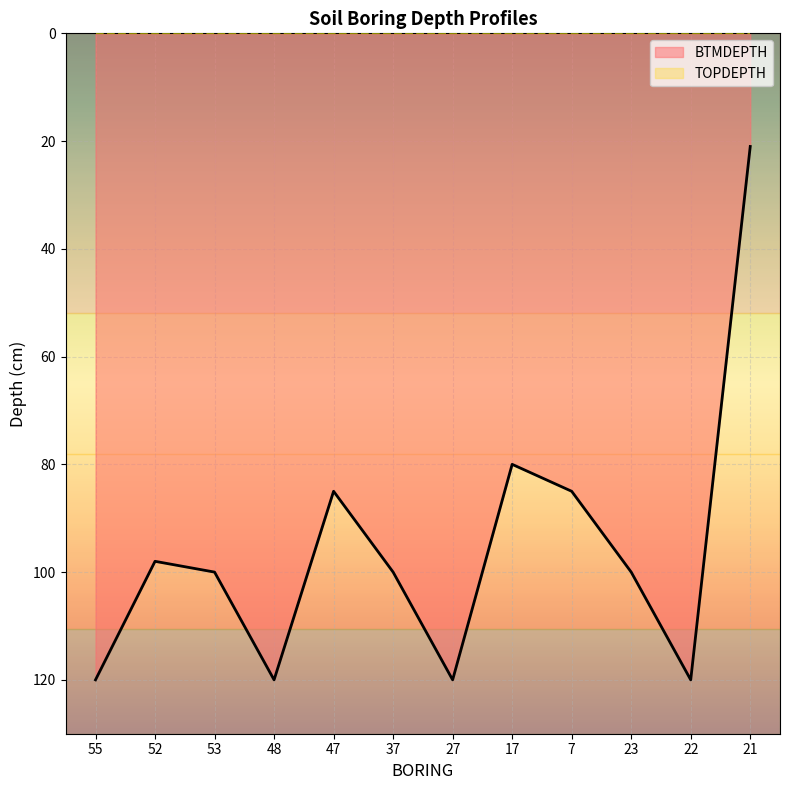

The BTMDEPTH series shows 161 at 55. True or false?

False